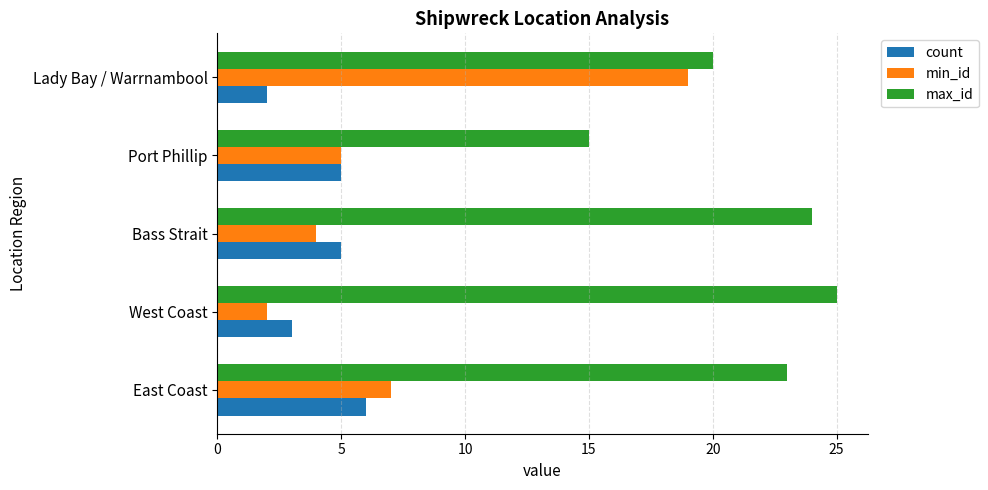

At how many categories does at least one series exceed 16?

4